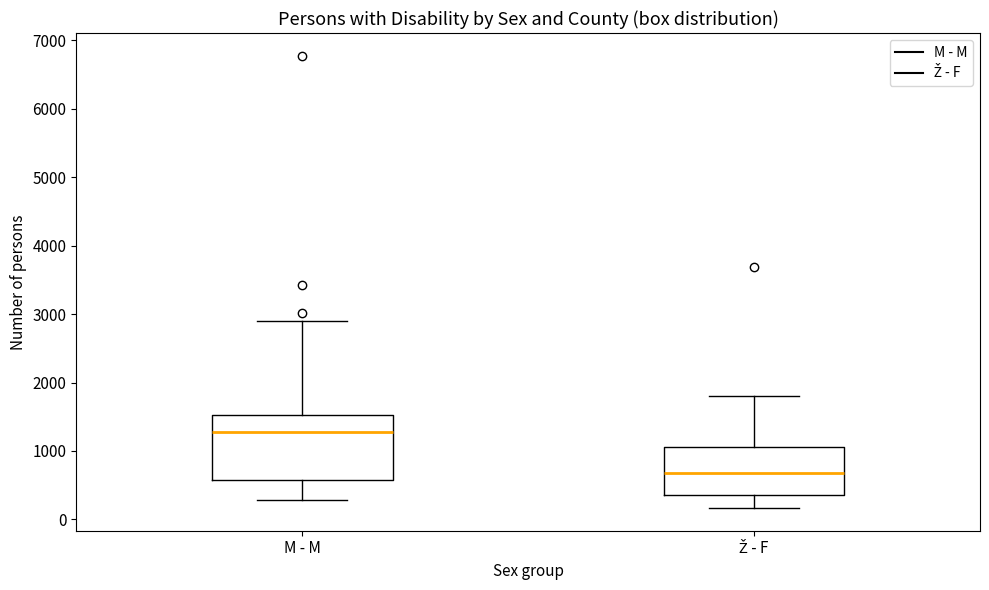

Which box's median line is the lowest?

Ž - F